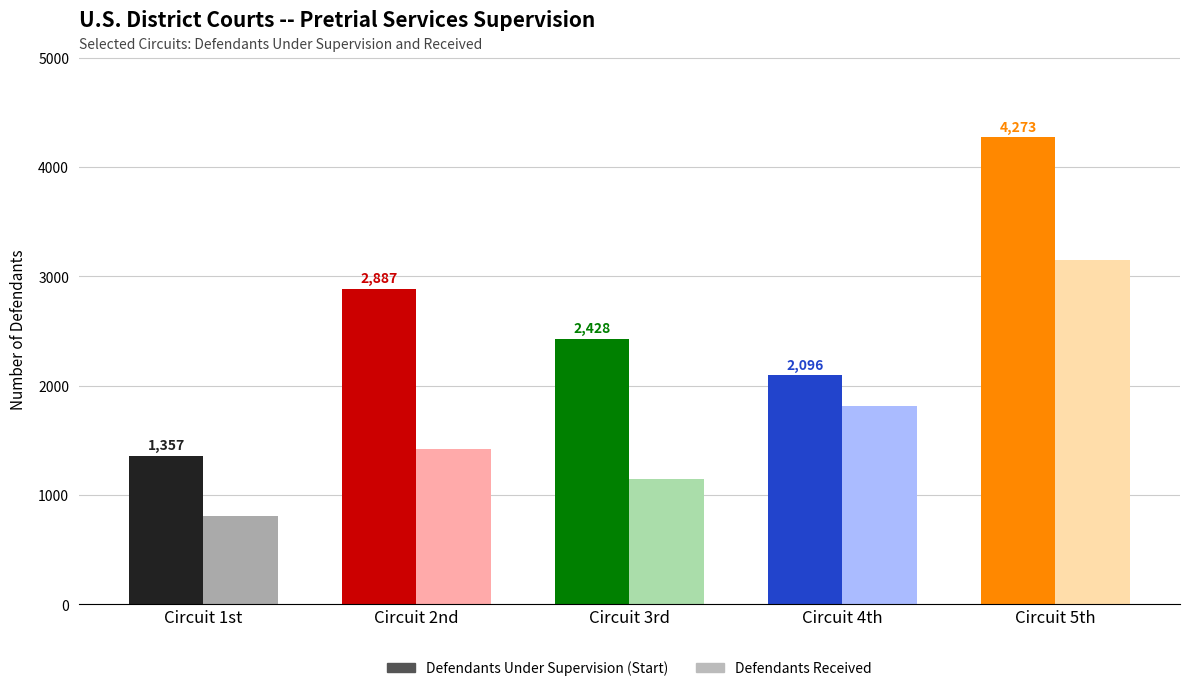

List the labels in order of Defendants Received value, largest first.

5th, 4th, 2nd, 3rd, 1st